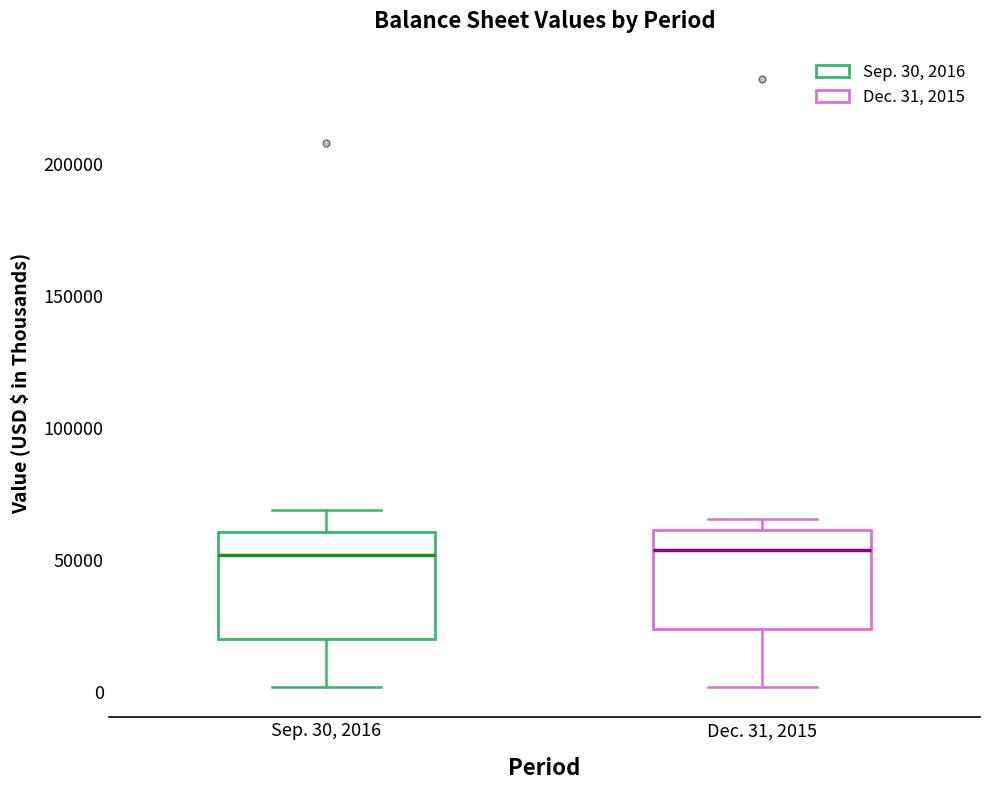

Reading left to right, transcribe this box plot: for each box, give where its median line is, the range the box spans, and where its two whiskers end, as read against the y-axis. The values are not printed on the chart, so give them approximately, as read against the axis.

Sep. 30, 2016: median 50000, box 20000 to 60000, whiskers 0 to 70000
Dec. 31, 2015: median 55000, box 25000 to 60000, whiskers 0 to 65000